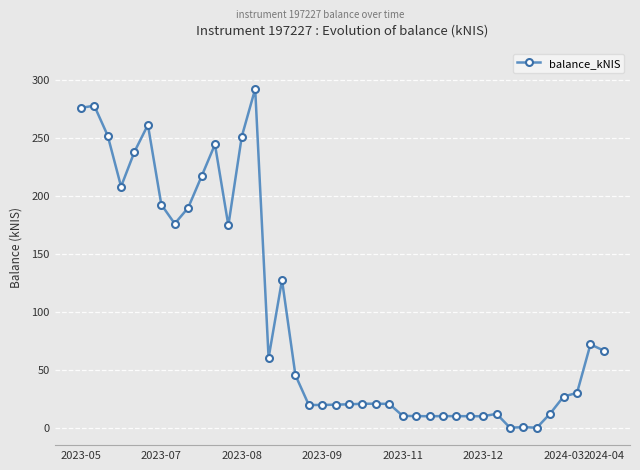

True or false: the data has more than 1 interior local peaks.

True